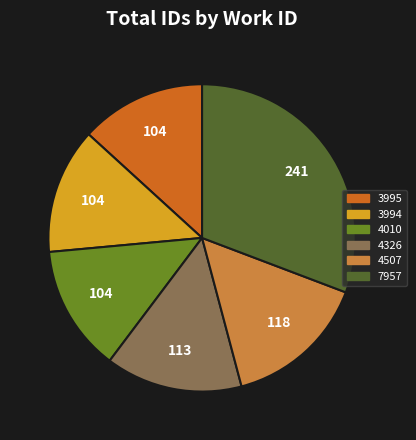

Does 4507 account for over 50% of the chart?

No